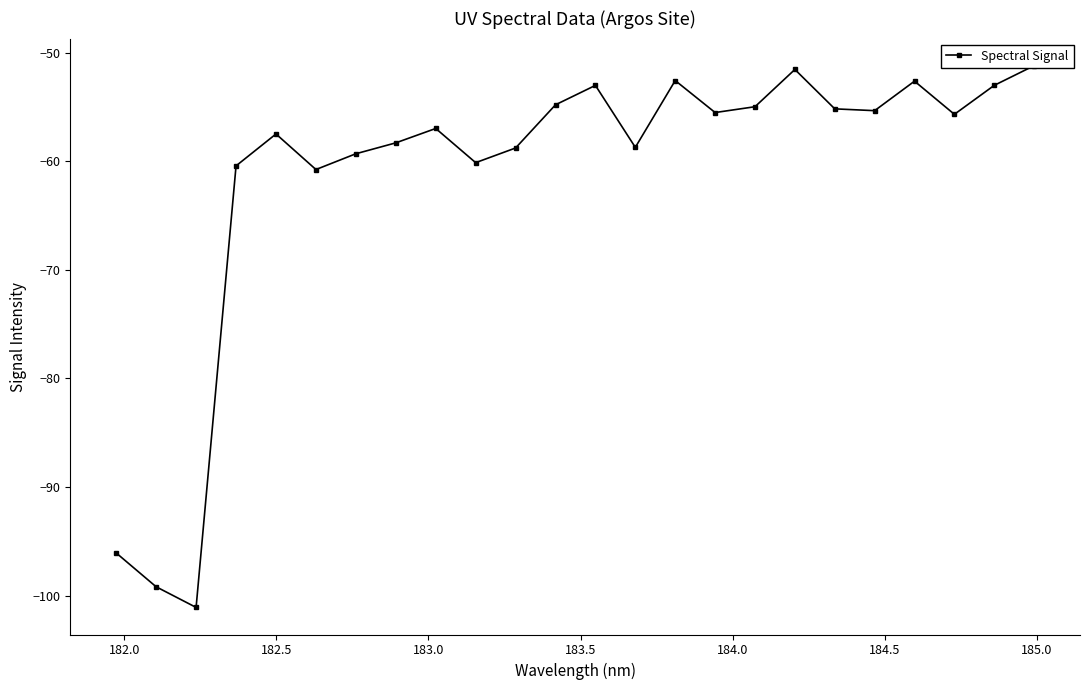

What is the maximum value shown in the chart?

-51.2